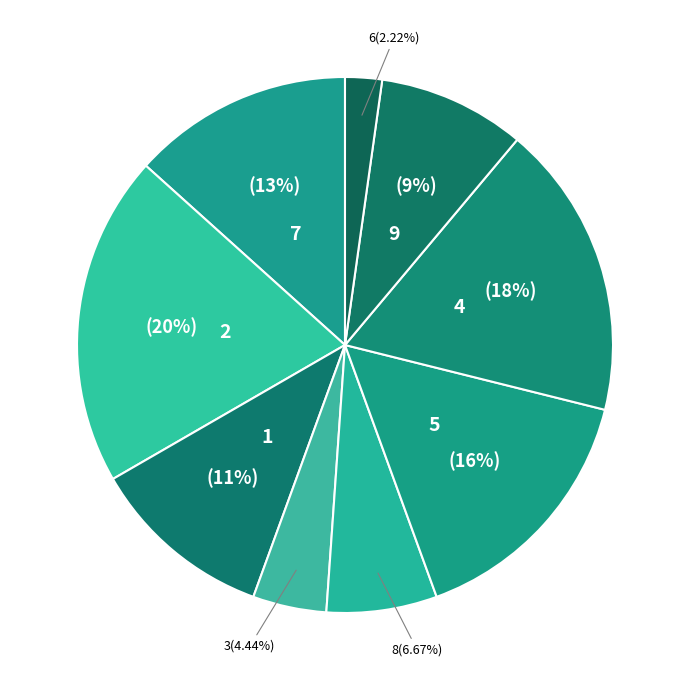

To the nearest percent, what is the combined percentage of 2 and 7?

33%